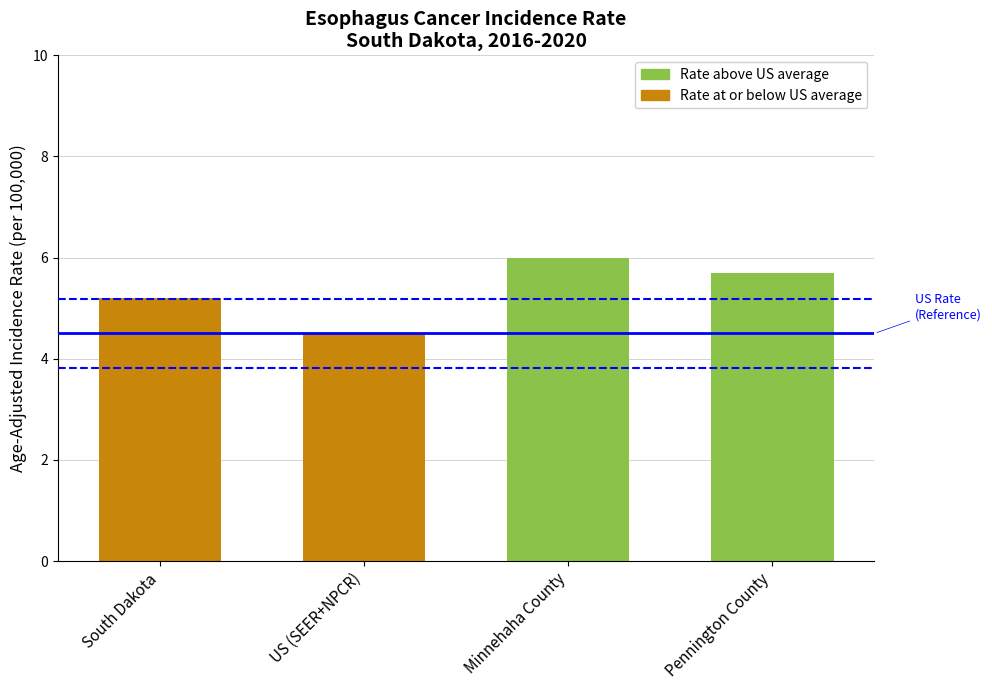

Is it true that the value at US (SEER+NPCR) is 4.5?

True